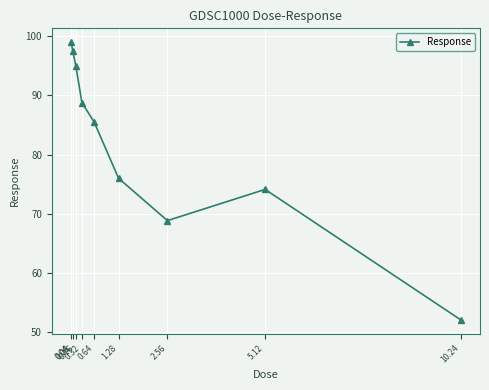

List the labels in order of value, largest first.

0.04, 0.08, 0.16, 0.32, 0.64, 1.28, 5.12, 2.56, 10.24